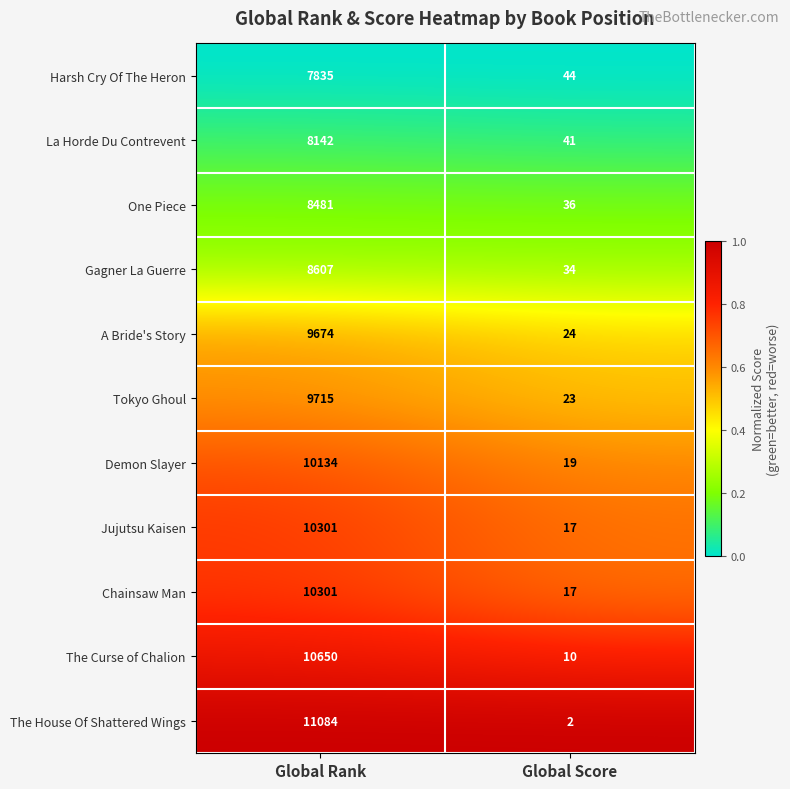

List the labels in order of Harsh Cry Of The Heron value, largest first.

Global Rank, Global Score